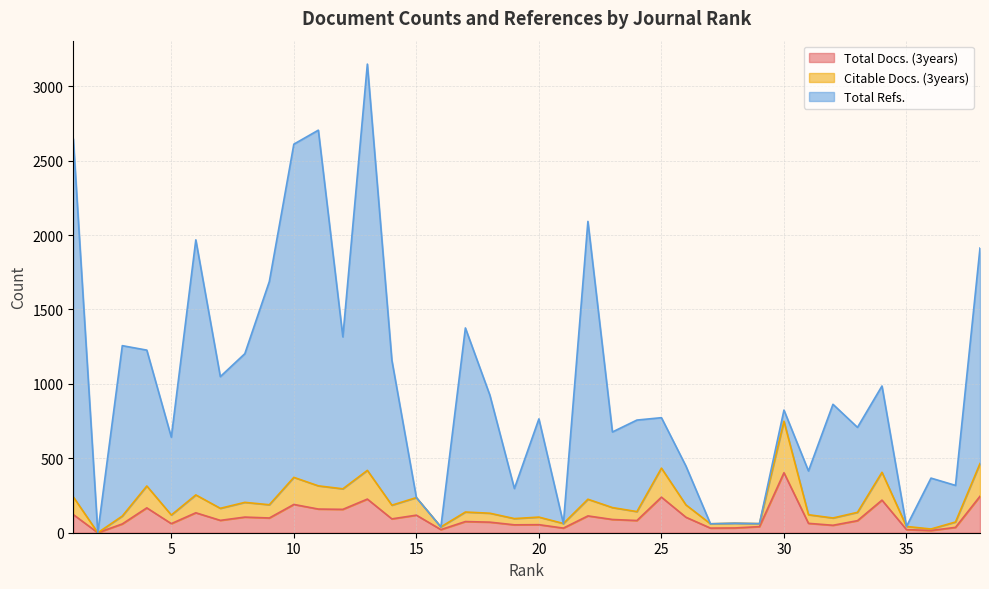

What is the value of the Citable Docs. (3years) point at the 21st from the left?

62